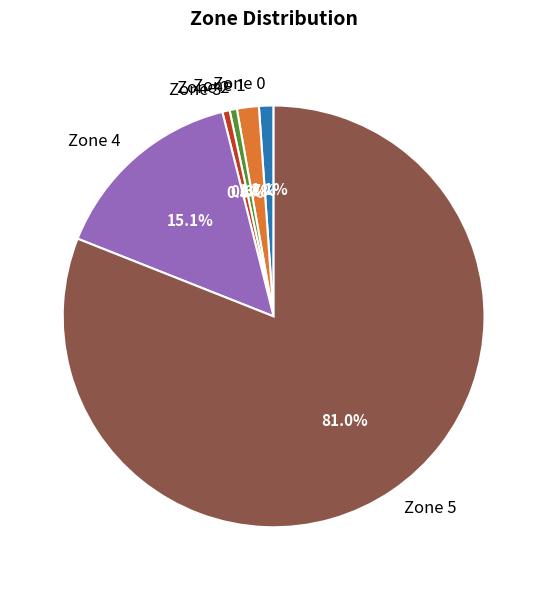

Is there a majority slice in this chart?

Yes